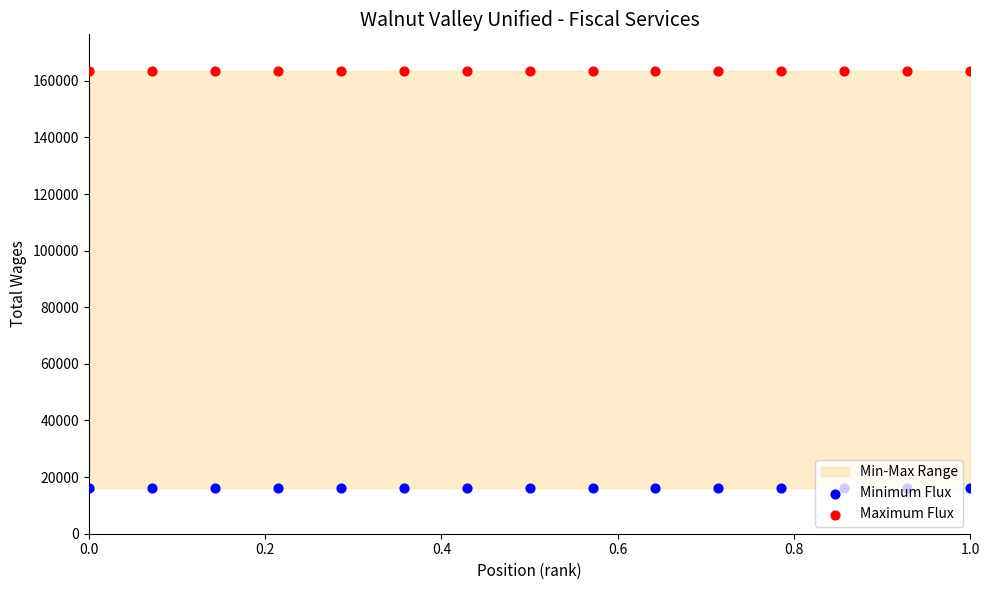

Which series reaches the minimum Y coordinate?

Minimum Flux